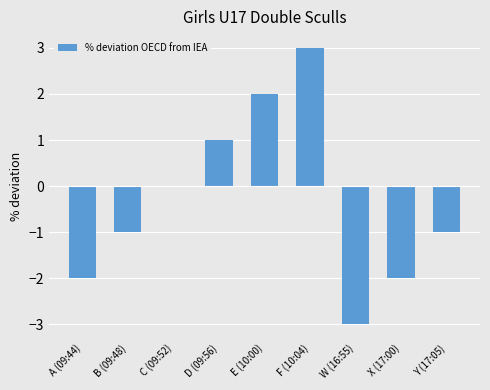

The value at X (17:00) is -1. True or false?

False